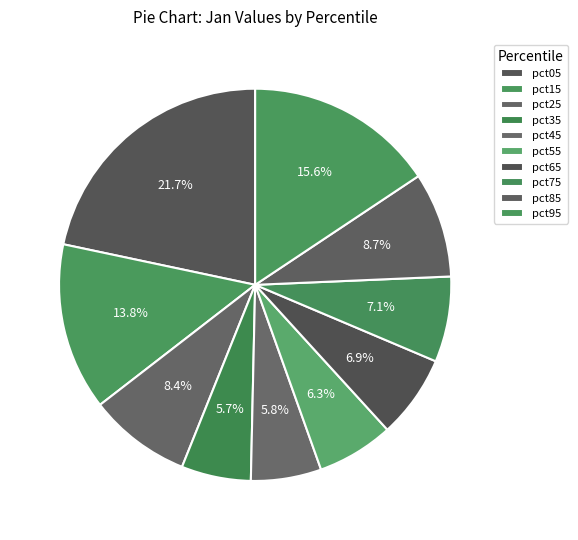

How many segments does this pie chart have?

10